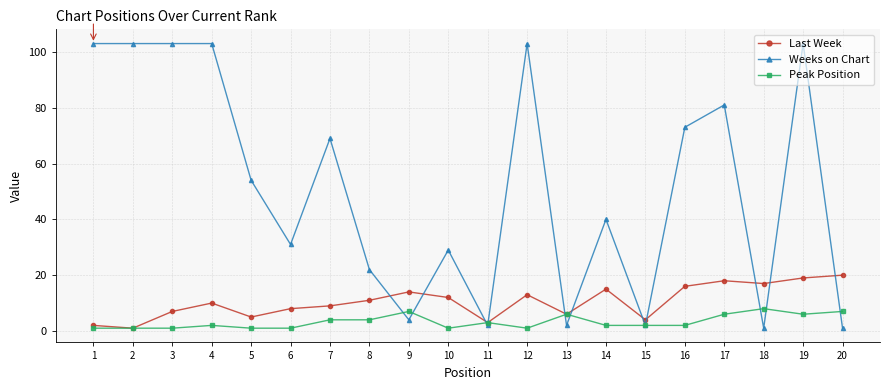

Which series has the widest spread of values?

Weeks on Chart